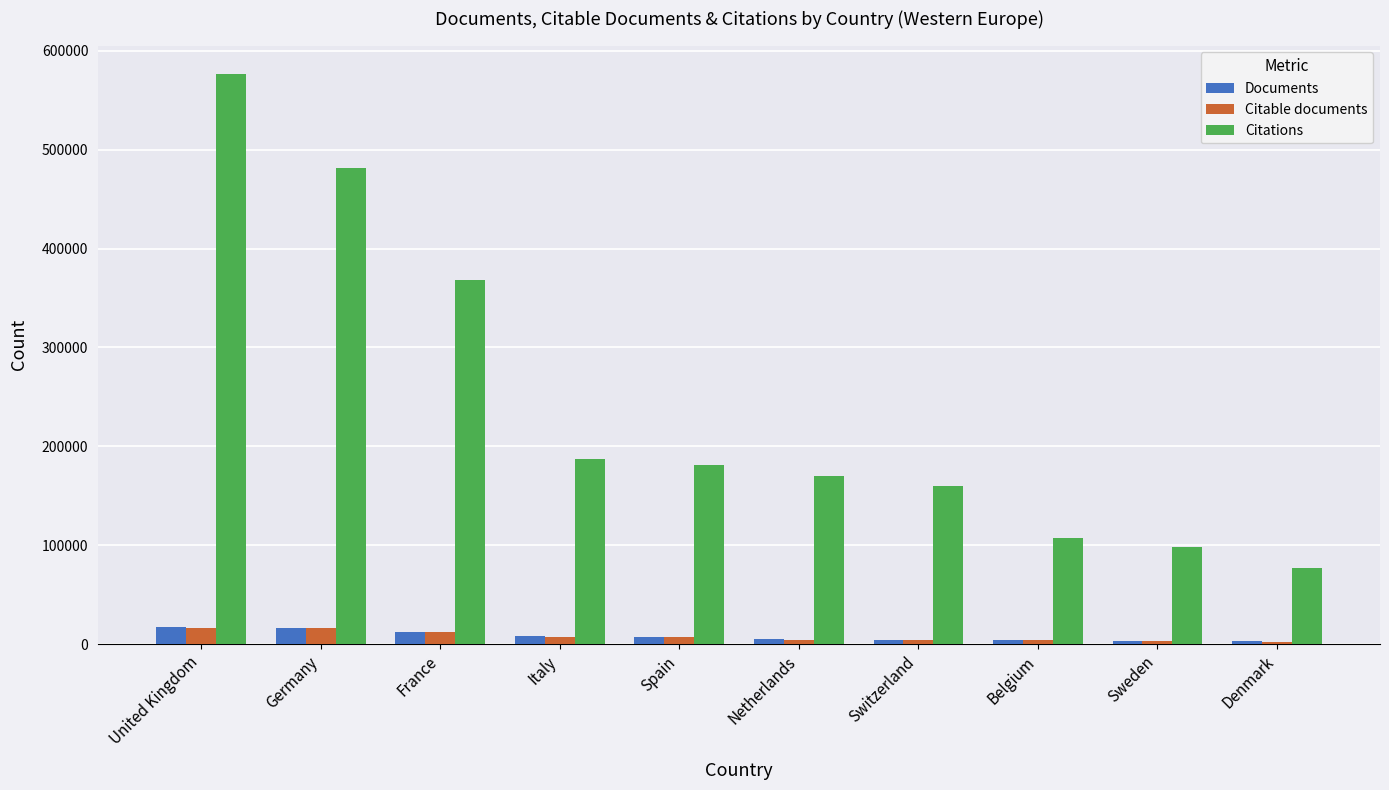

Between Germany and France, which series saw the biggest shift?

Citations